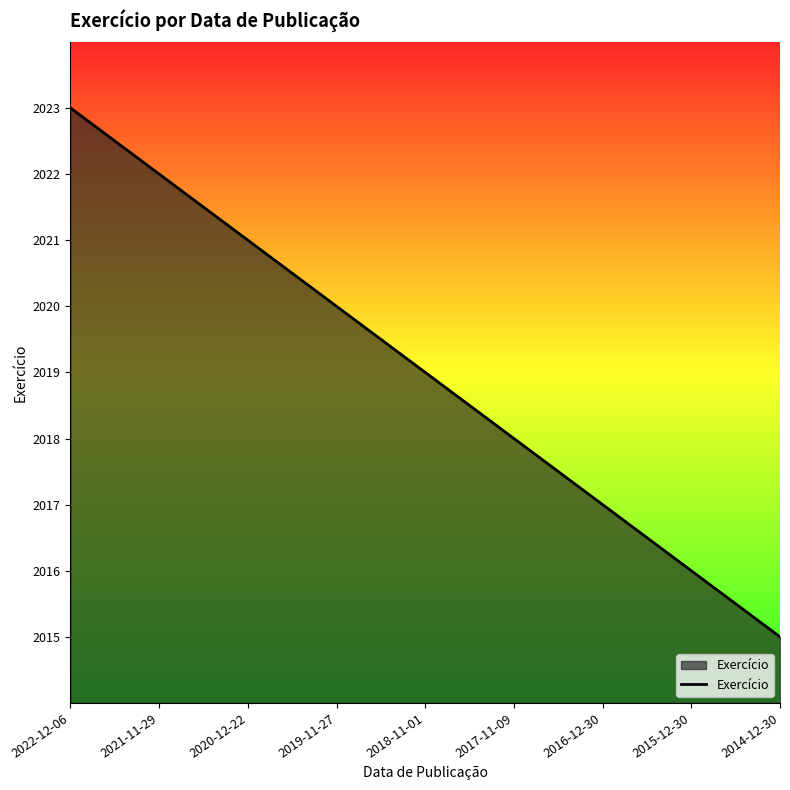

The chart shows a value of 526 at 2019-11-27. True or false?

False